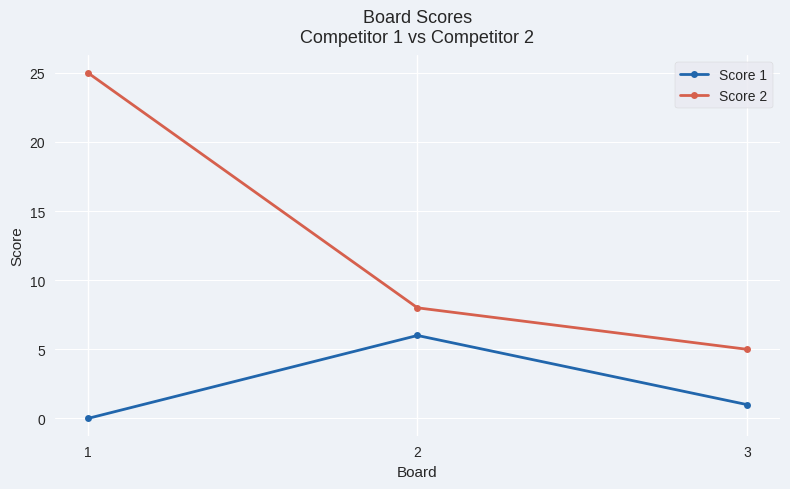

Reading left to right, list all the values displayed in this chart.

Score 1: 1=0	2=6	3=1
Score 2: 1=25	2=8	3=5